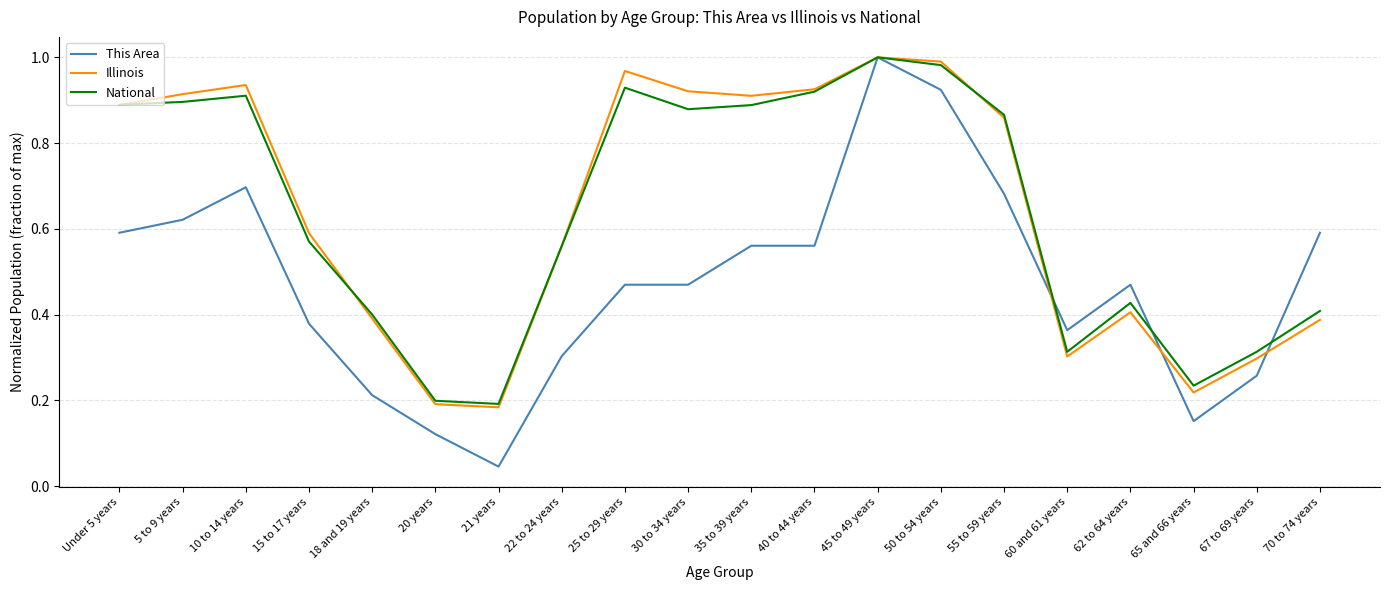

Is the value of Illinois at 50 to 54 years greater than the value of This Area at 21 years?

Yes